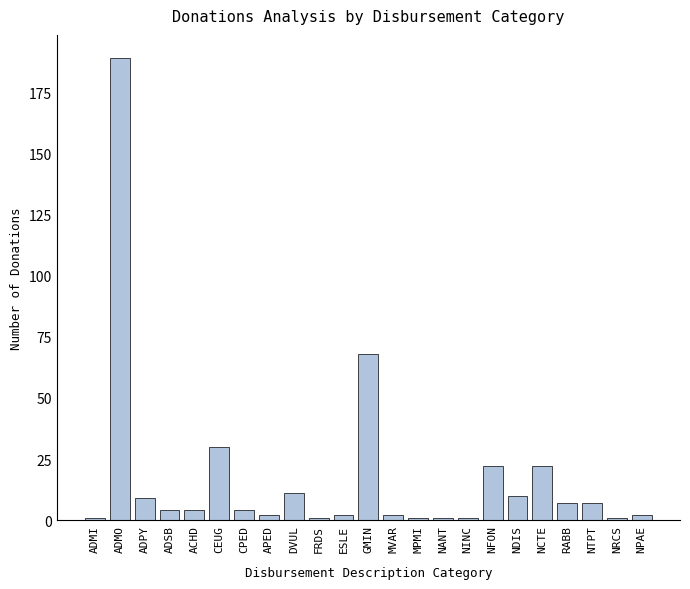

Read the value at ESLE.

2